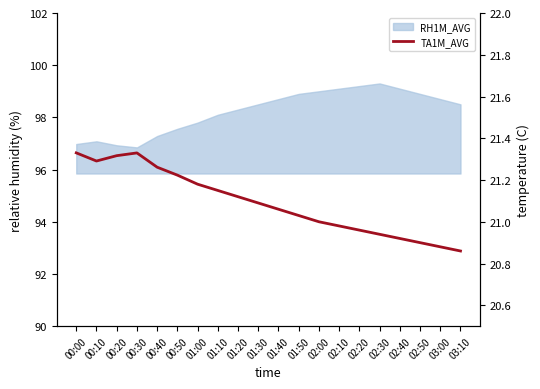

The chart shows a value of 36.5 at 03:00. True or false?

False